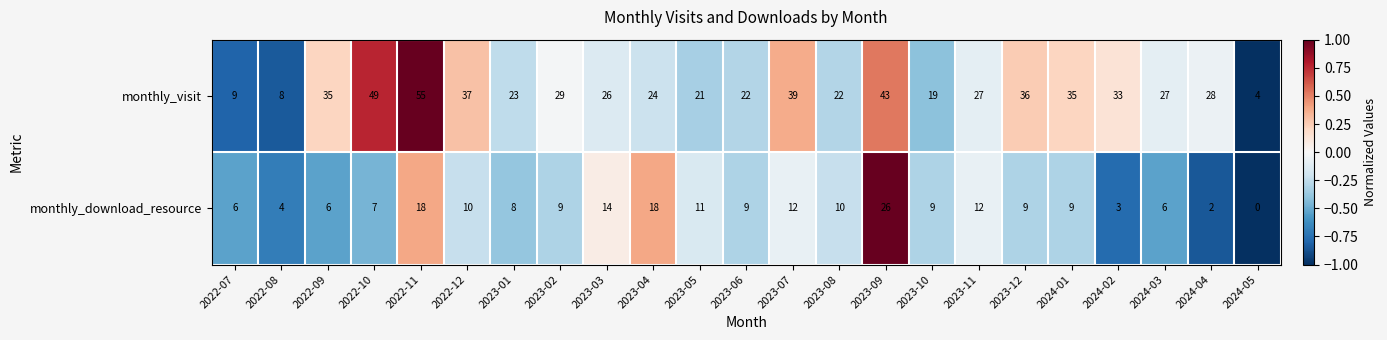

Is it true that monthly_download_resource equals 3 at 2024-04?

False